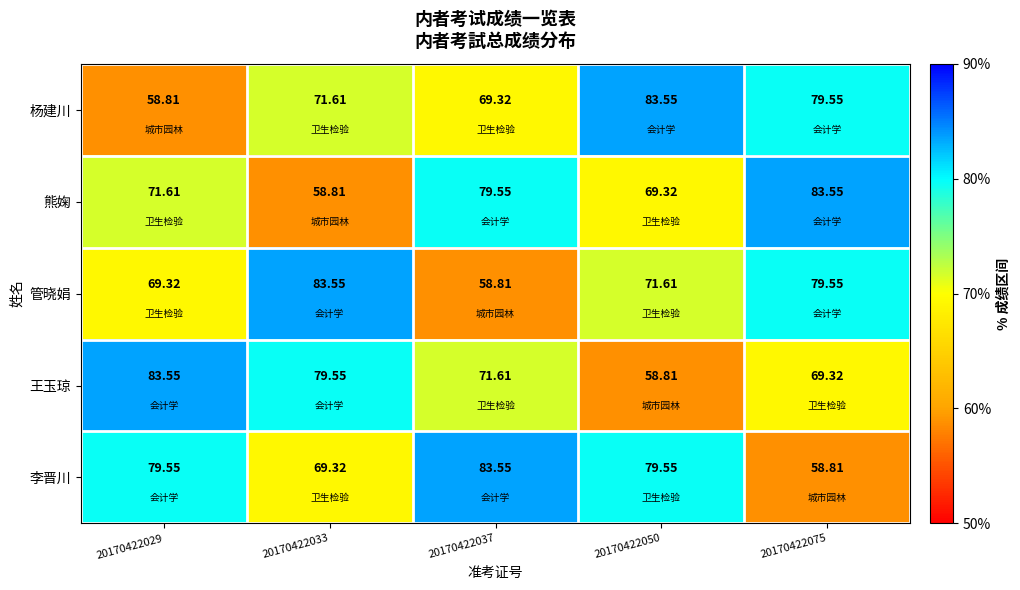

Which series has the largest total across all categories?

李晋川